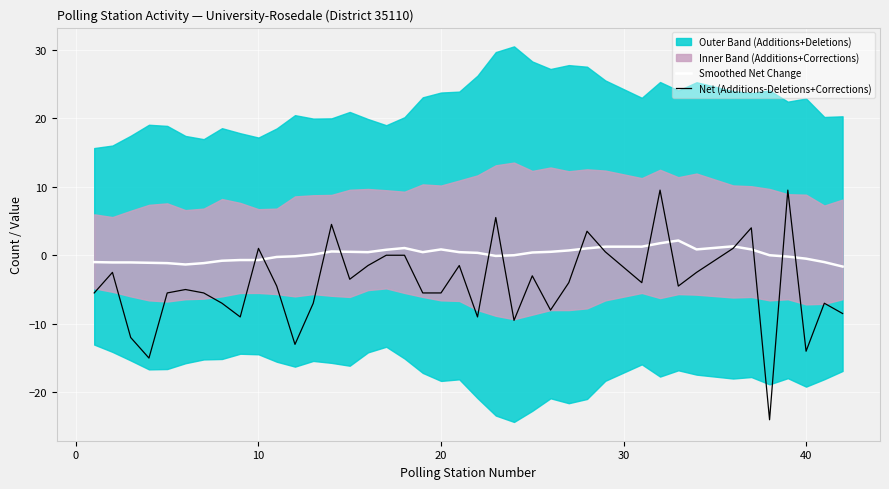

The Net (Additions-Deletions+Corrections) series shows -14.0 at 40. True or false?

True